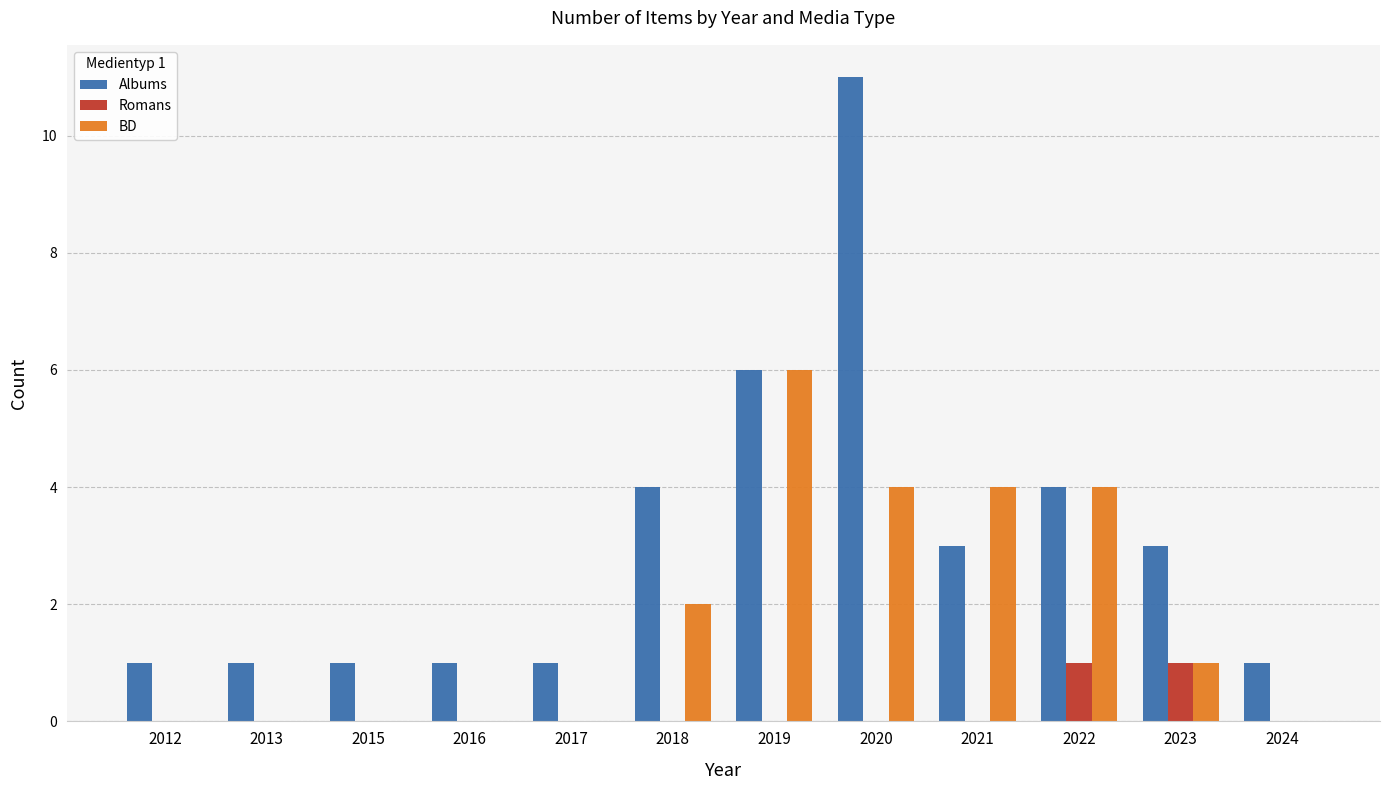

Which series changed the most between 2019 and 2021?

Albums